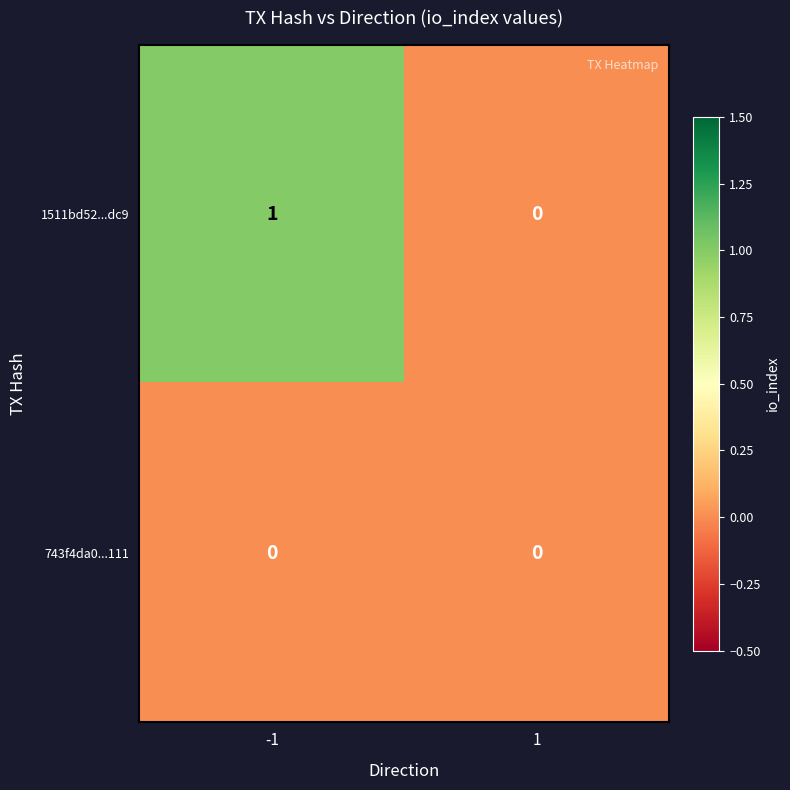

Between -1 and 1, which series saw the biggest shift?

1511bd52...dc9